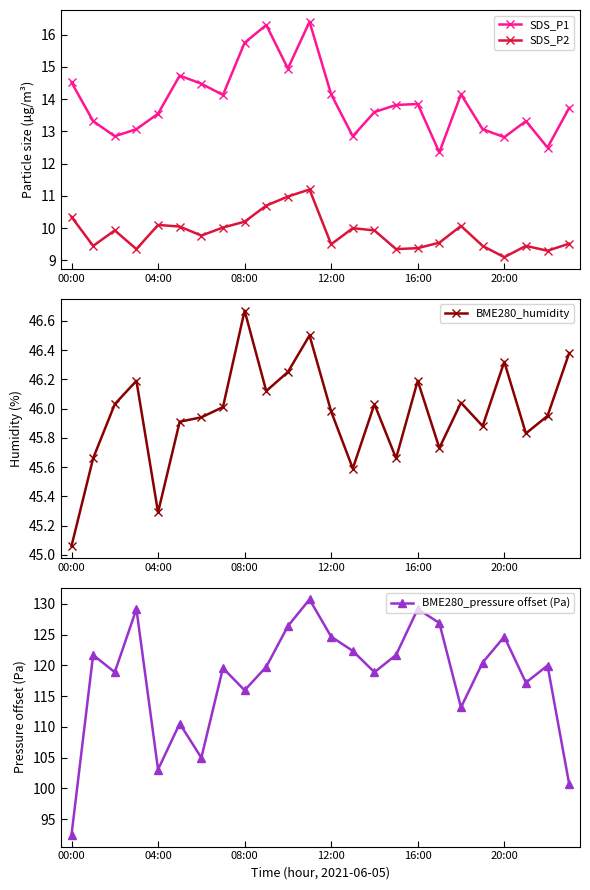

True or false: SDS_P1 and SDS_P2 cross at least once.

False